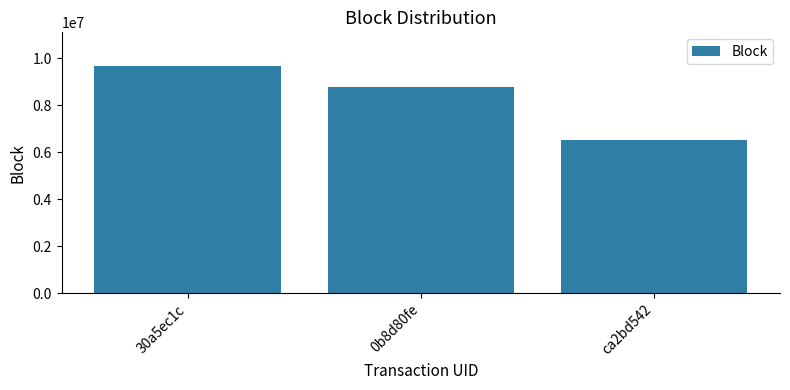

List the labels in order of value, smallest first.

ca2bd542, 0b8d80fe, 30a5ec1c